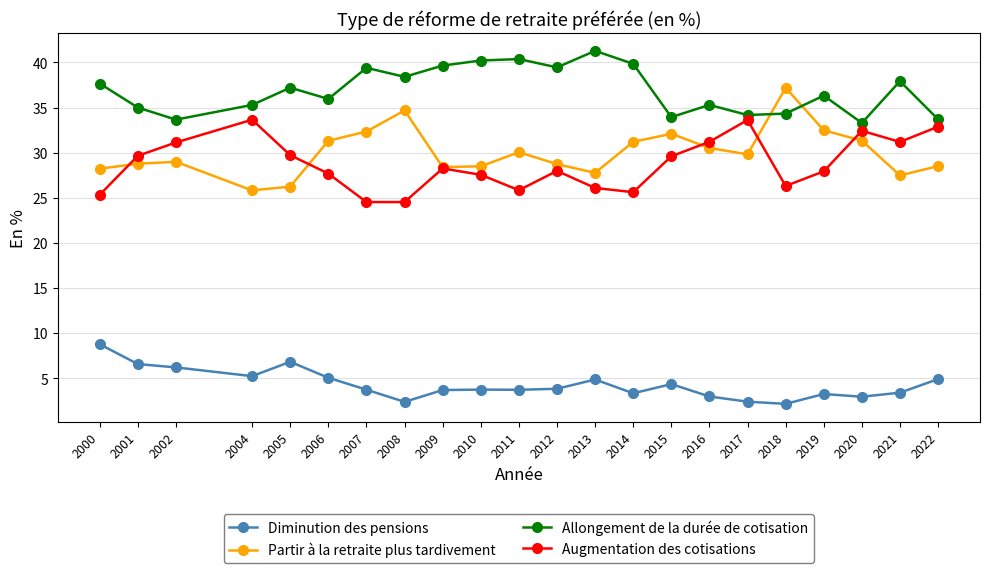

Where does the Diminution des pensions series first go above 3?

2000